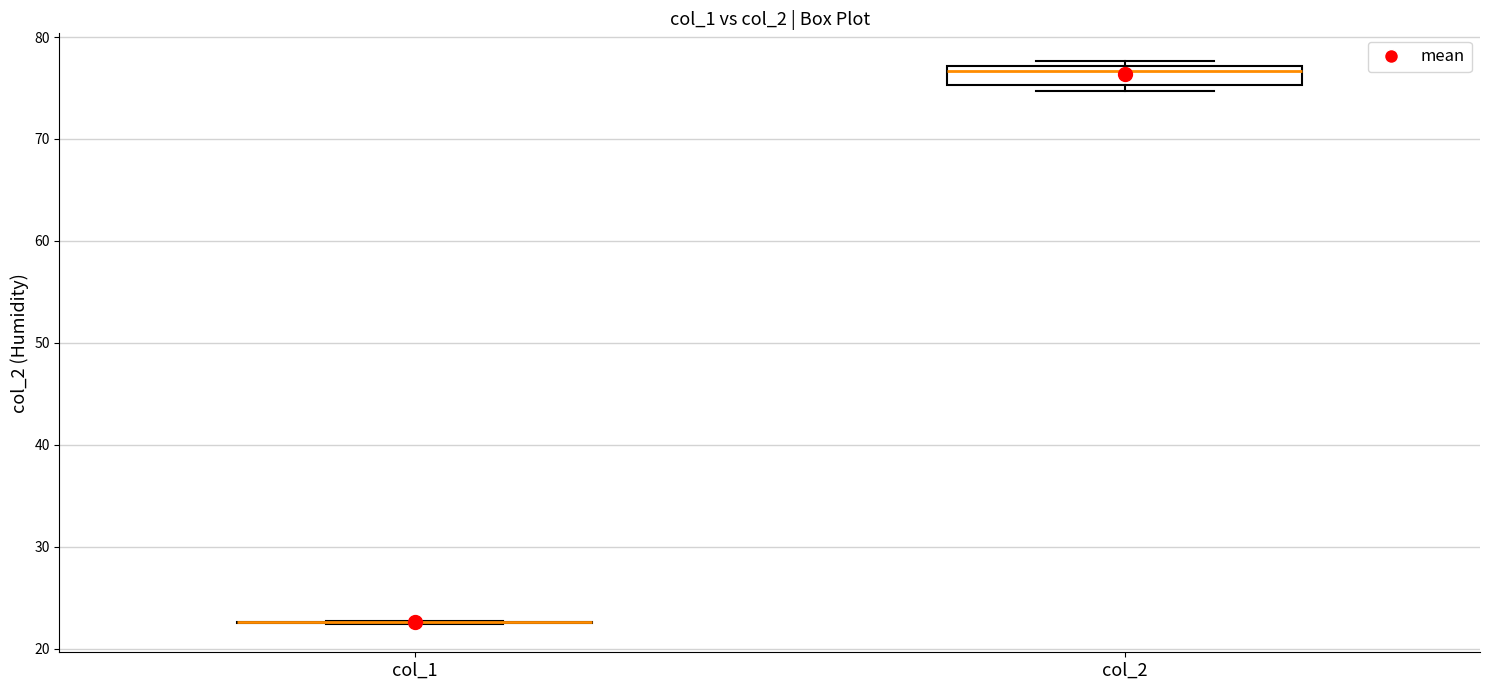

Where is the upper edge of the box for col_2 on the y-axis? The values are not printed on the chart, so give them approximately, as read against the axis.

77